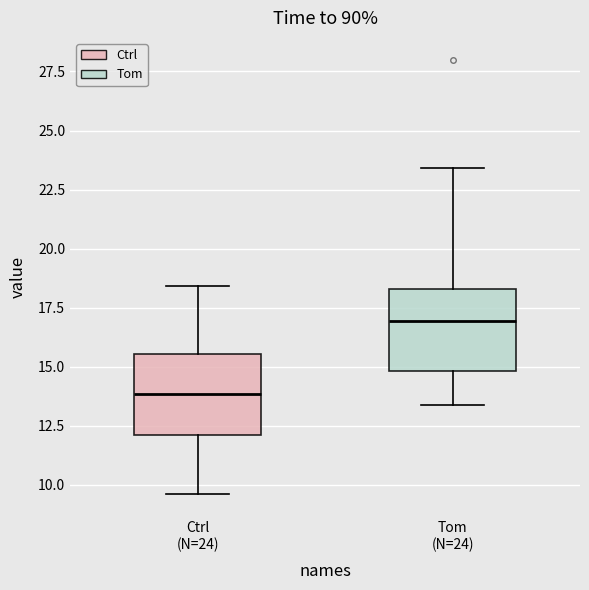

Reading left to right, transcribe this box plot: for each box, give where its median line is, the range the box spans, and where its two whiskers end, as read against the y-axis. The values are not printed on the chart, so give them approximately, as read against the axis.

Ctrl (N=24): median 14.0, box 12.0 to 15.5, whiskers 9.5 to 18.5
Tom (N=24): median 17.0, box 15.0 to 18.5, whiskers 13.5 to 23.5